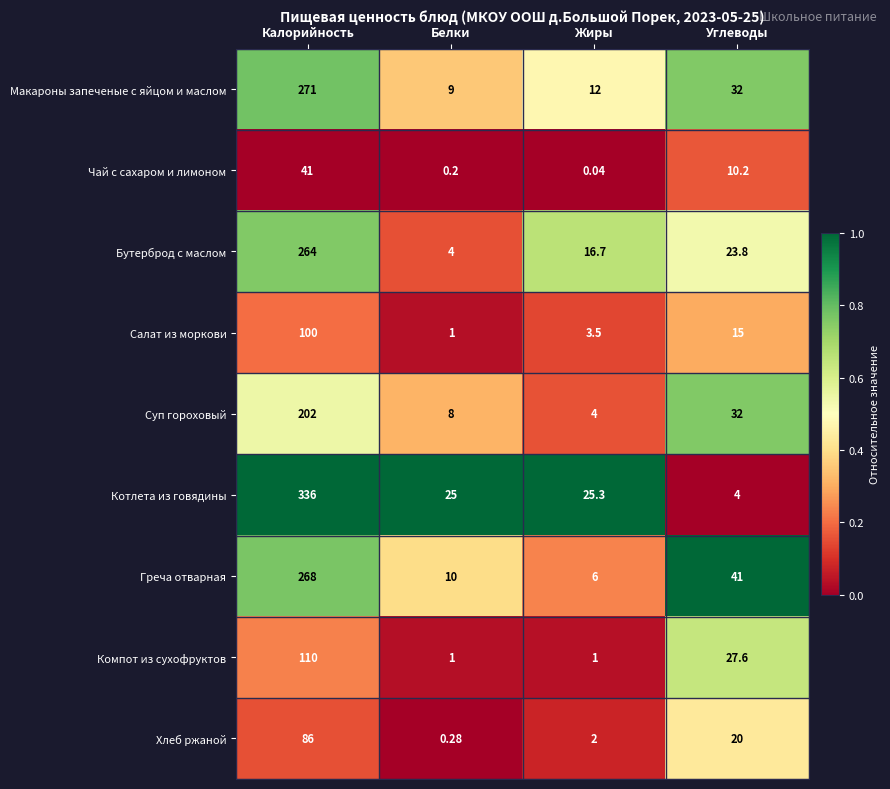

At which label does Суп гороховый first exceed 32?

Калорийность